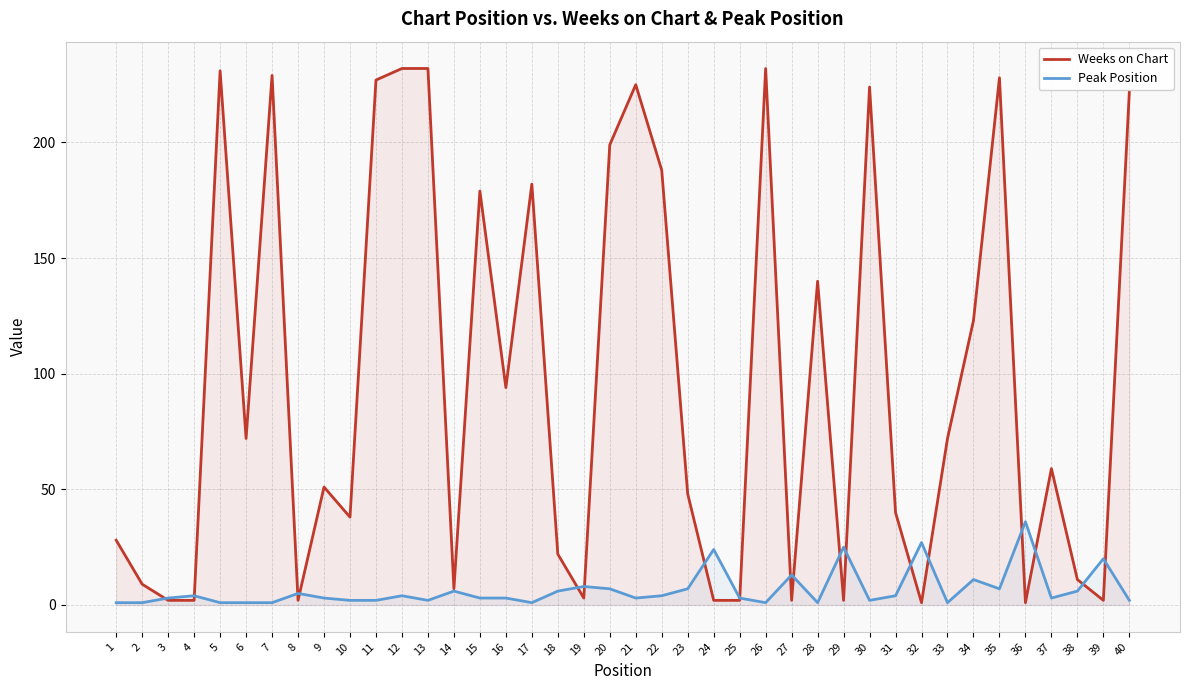

Reading left to right, transcribe all the data shown in this chart.

Weeks on Chart: 1=28	2=9	3=2	4=2	5=231	6=72	7=229	8=2	9=51	10=38	11=227	12=232	13=232	14=7	15=179	16=94	17=182	18=22	19=3	20=199	21=225	22=188	23=48	24=2	25=2	26=232	27=2	28=140	29=2	30=224	31=40	32=1	33=72	34=123	35=228	36=1	37=59	38=11	39=2	40=222
Peak Position: 1=1	2=1	3=3	4=4	5=1	6=1	7=1	8=5	9=3	10=2	11=2	12=4	13=2	14=6	15=3	16=3	17=1	18=6	19=8	20=7	21=3	22=4	23=7	24=24	25=3	26=1	27=13	28=1	29=25	30=2	31=4	32=27	33=1	34=11	35=7	36=36	37=3	38=6	39=20	40=2